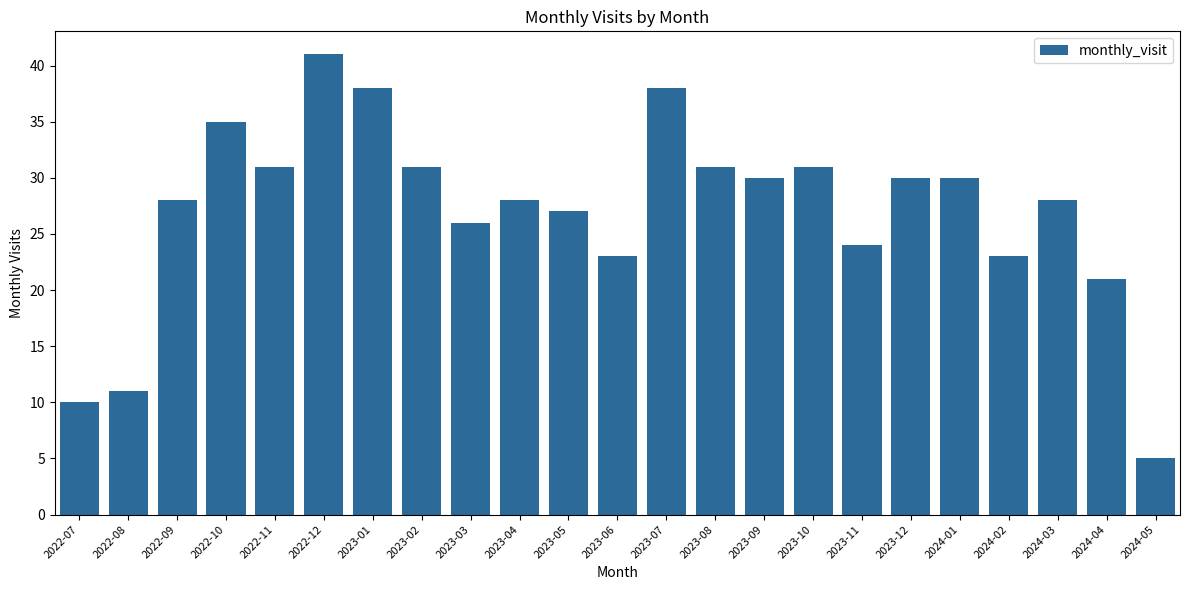

What is the value of the 5th bar from the left?

31